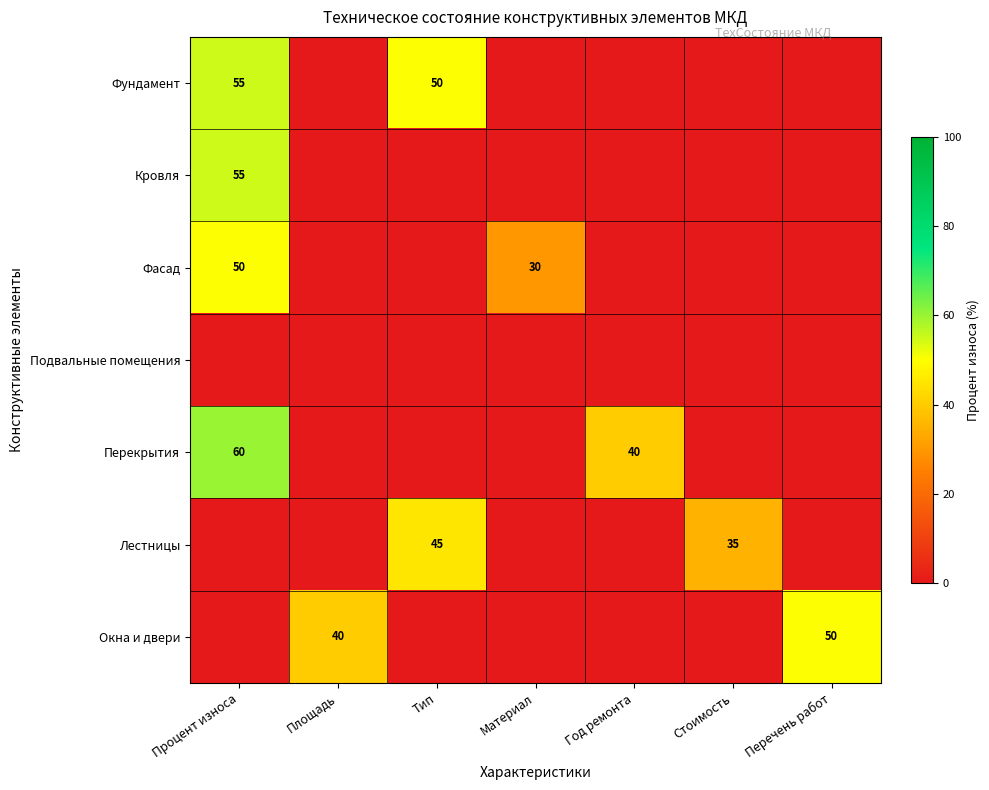

The Окна и двери series shows 27 at Площадь. True or false?

False